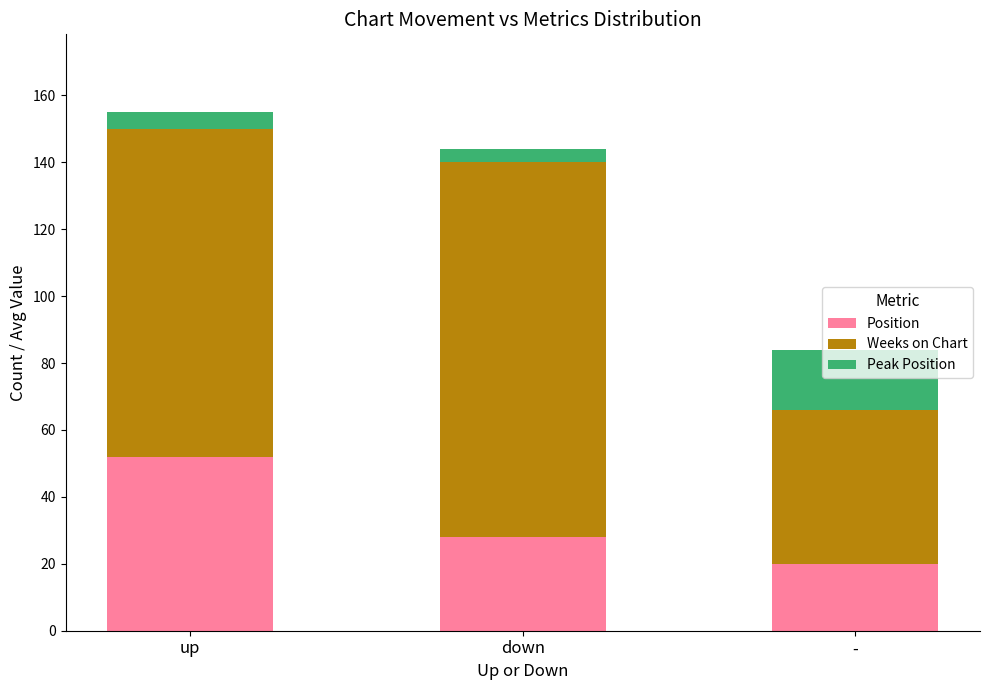

Are the bars grouped side by side (vs. stacked)?

No